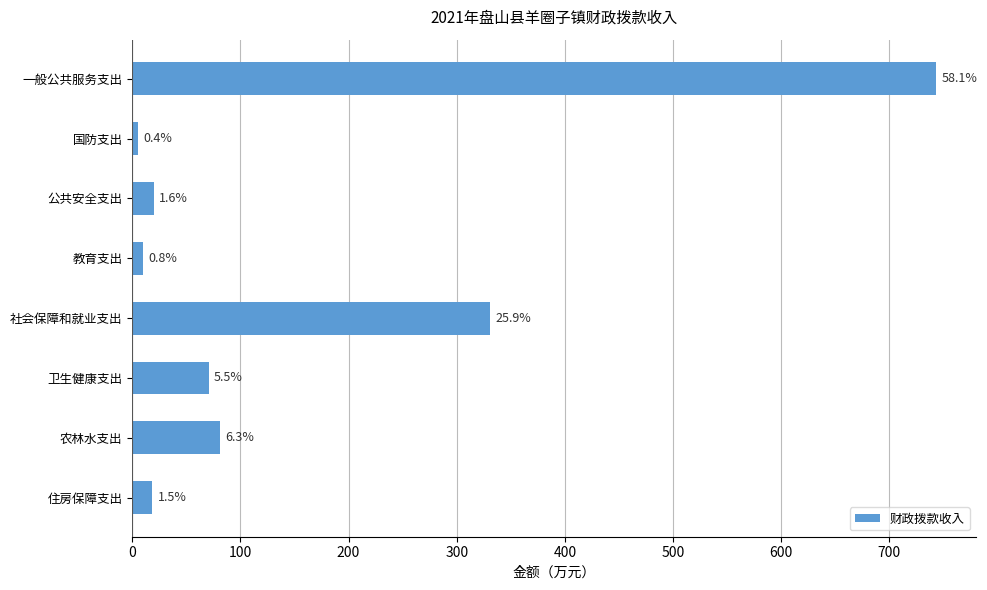

How many bars are there in total?

8